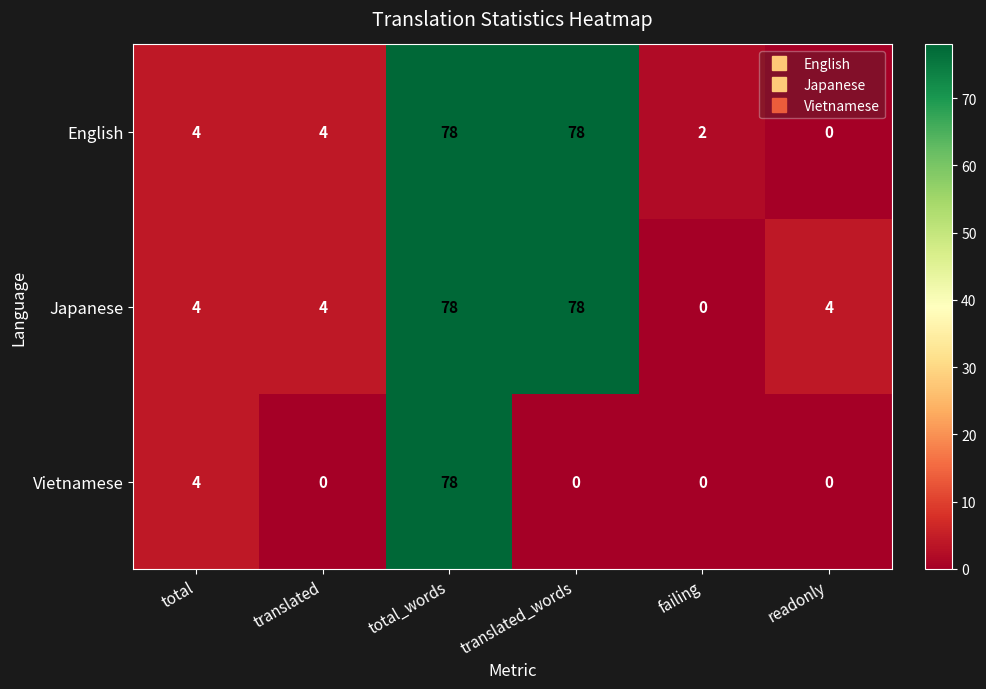

Is the value of English at total greater than the value of Vietnamese at readonly?

Yes